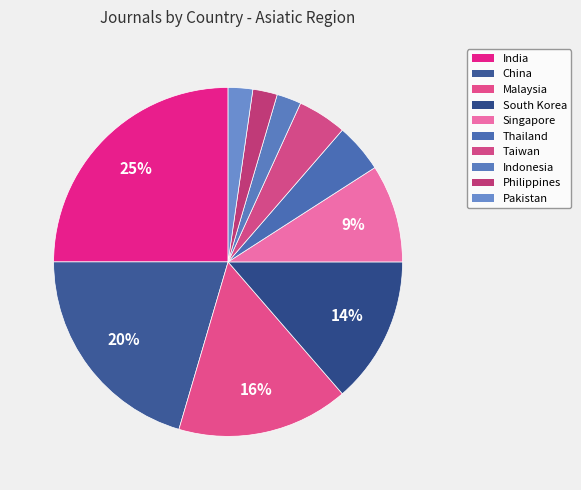

How many segments does this pie chart have?

10